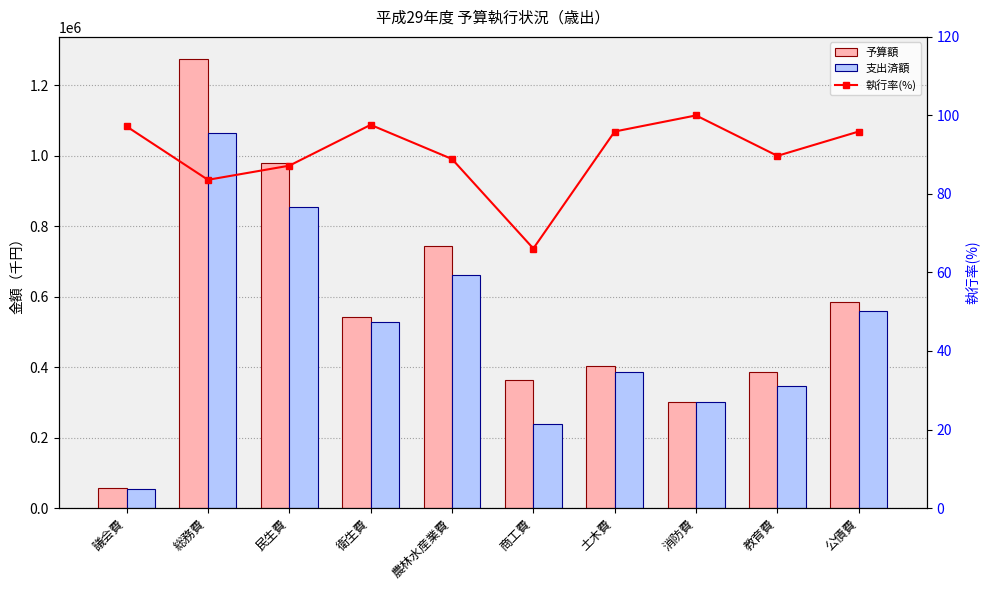

Read the 予算額 value at 土木費.

402749.0